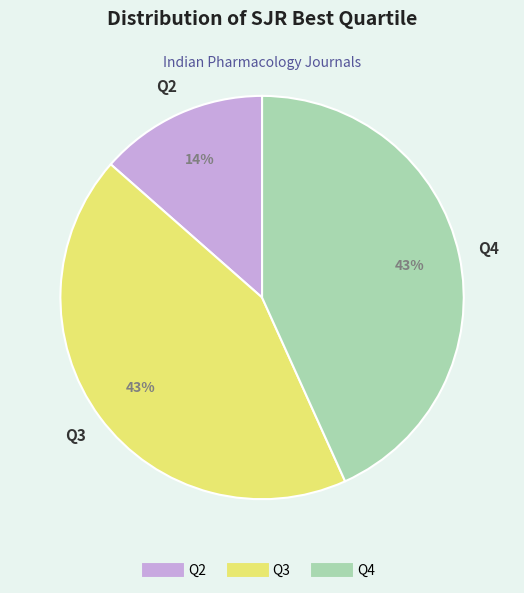

Which slice is the smallest?

Q2